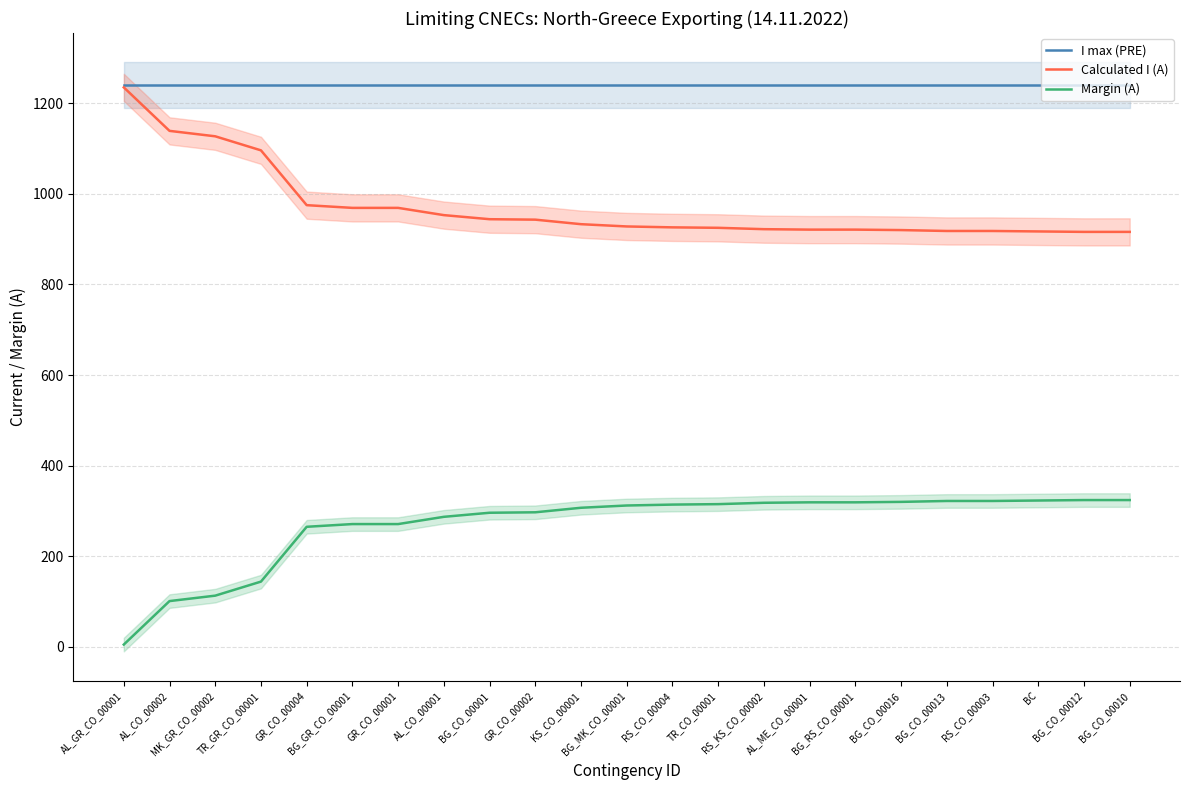

Between BG_GR_CO_00001 and RS_CO_00003, which series saw the biggest shift?

Calculated I (A)